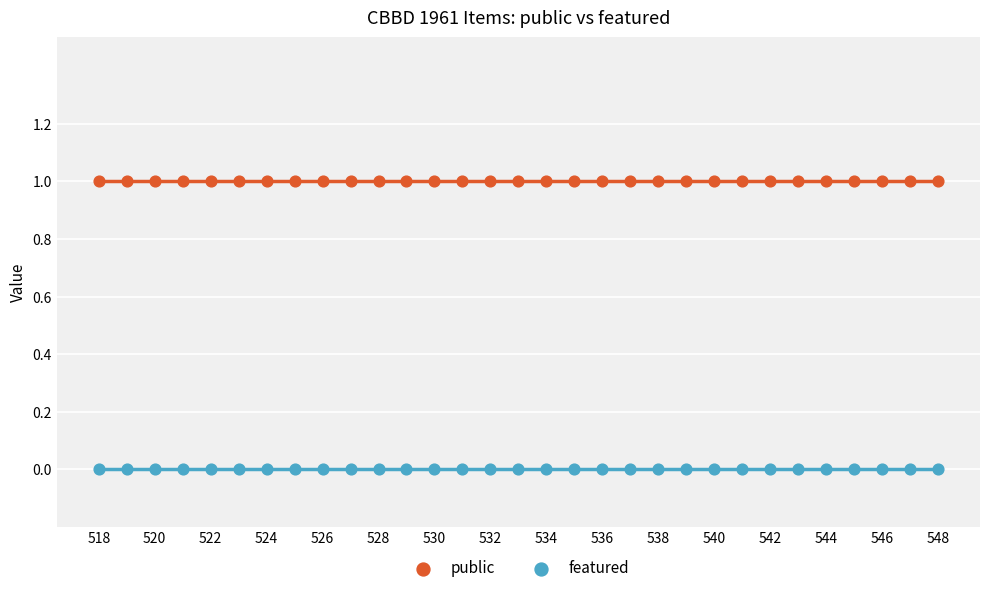

Which series reaches the maximum Y coordinate?

public